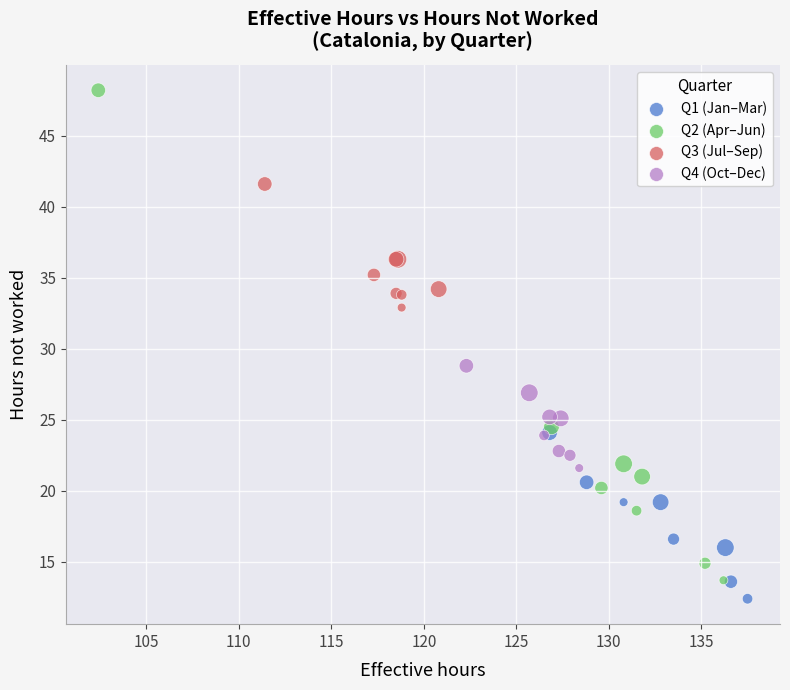

Which series has the widest spread of Y values?

Q2 (Apr–Jun)